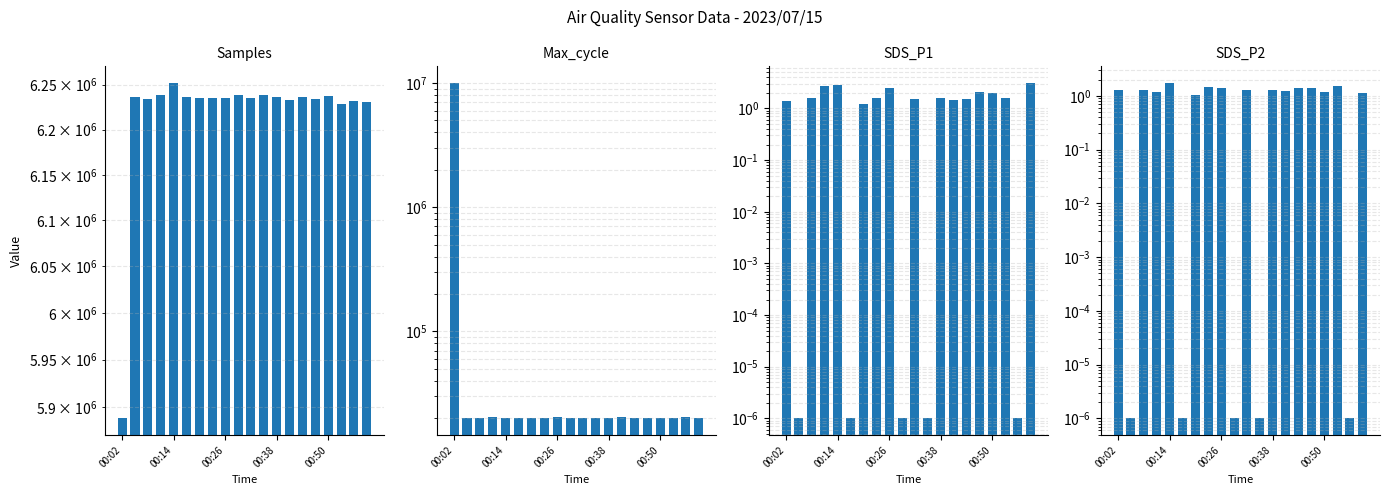

The SDS_P2 series shows 0.0 at 11. True or false?

False